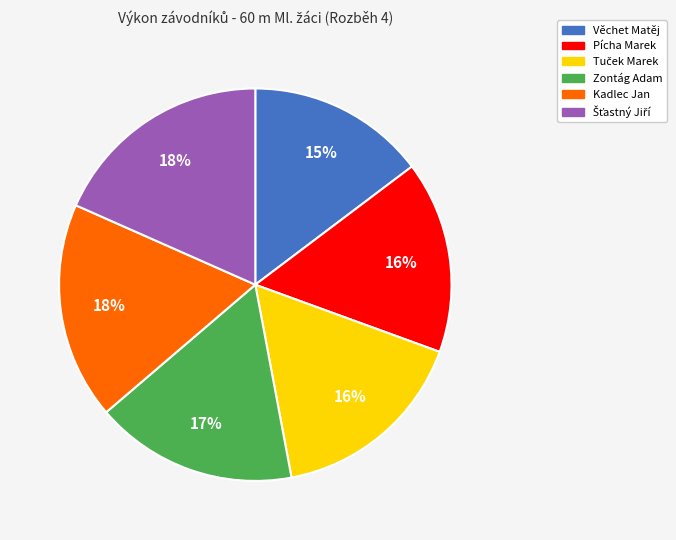

Does any single category account for the majority?

No